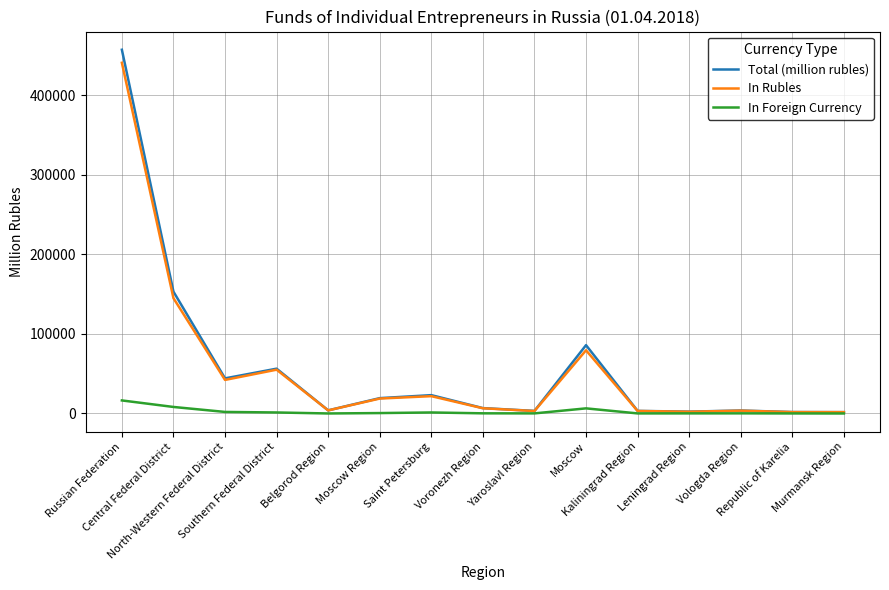

True or false: Total (million rubles) has more than 0 points higher than both neighbors.

True